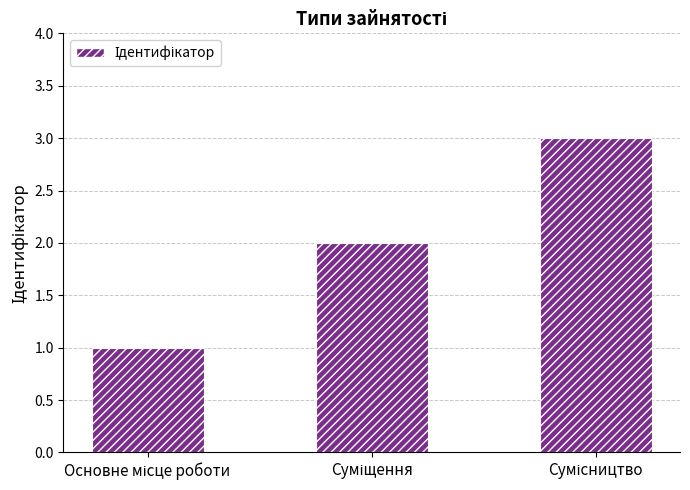

Reading right to left, transcribe all the data shown in this chart.

3	2	1